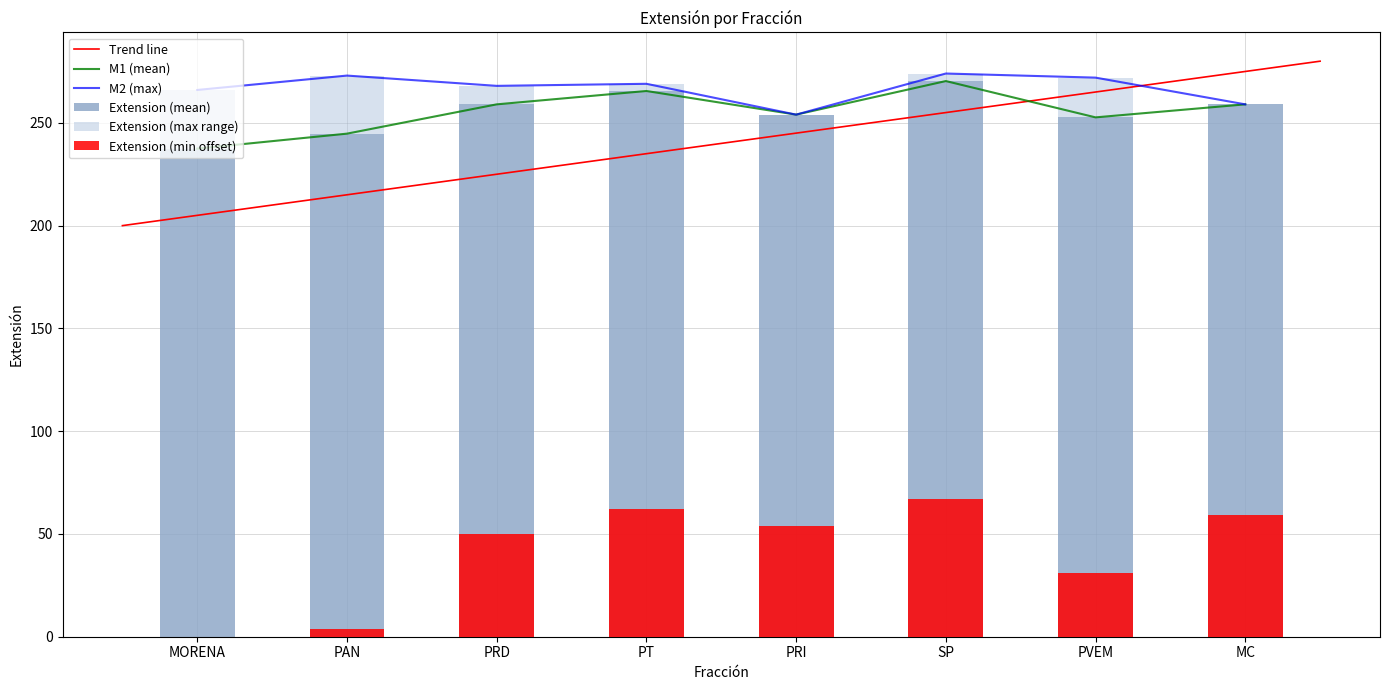

The value at MORENA is 430. True or false?

False